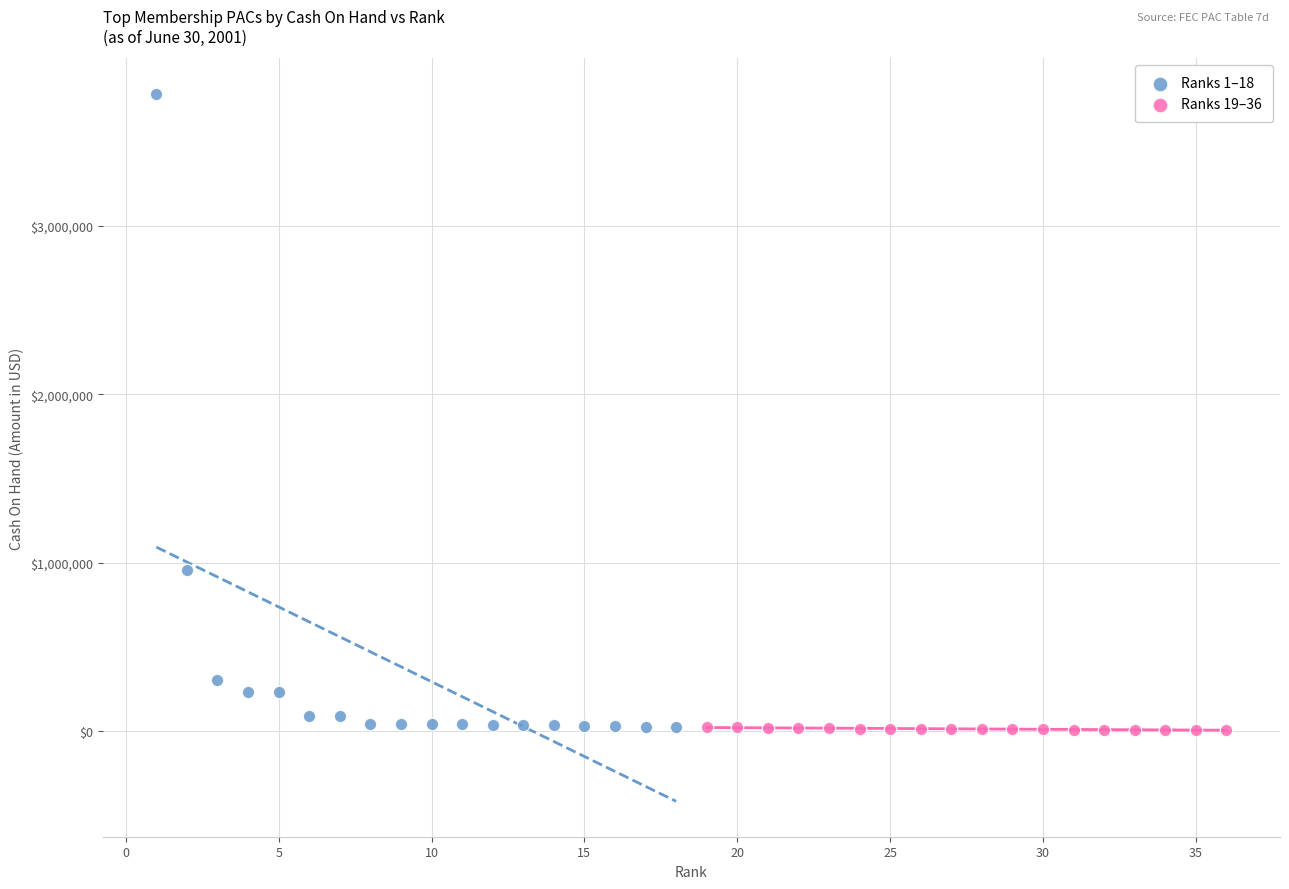

Which series contains the highest Y value?

Ranks 1–18